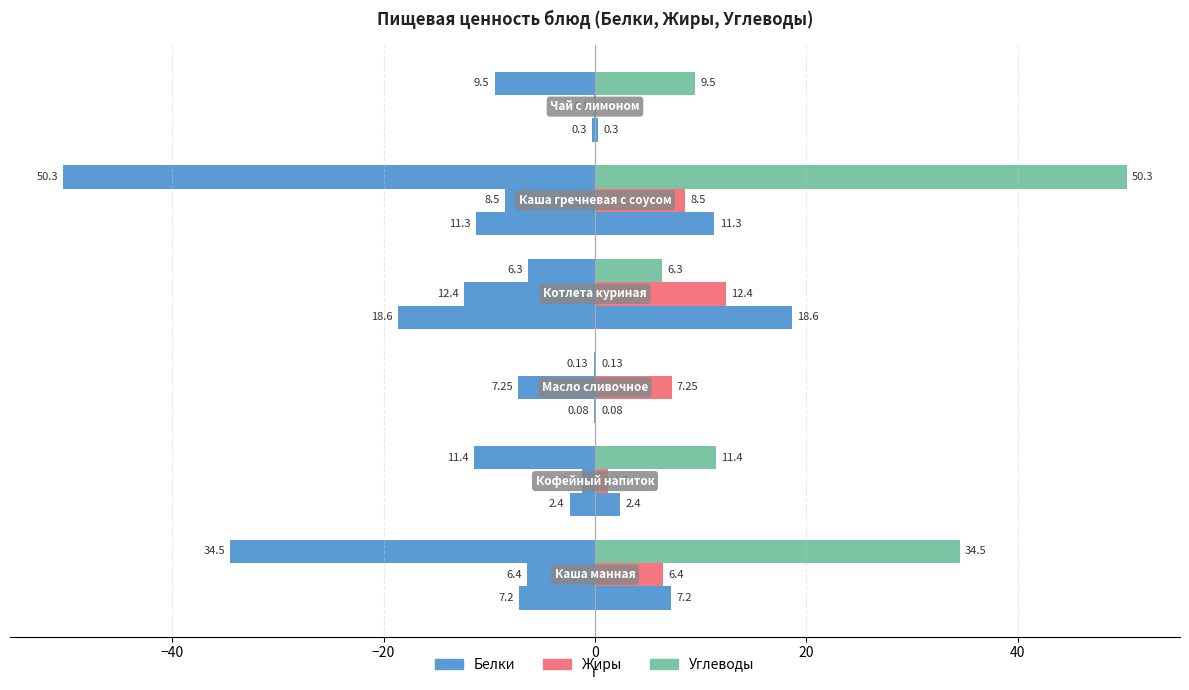

Reading left to right, transcribe all the data shown in this chart.

Белки: 7.2	2.4	0.1	18.6	11.3	0.3
Жиры: 6.4	1.2	7.2	12.4	8.5	0.1
Углеводы: 34.5	11.4	0.1	6.3	50.3	9.5